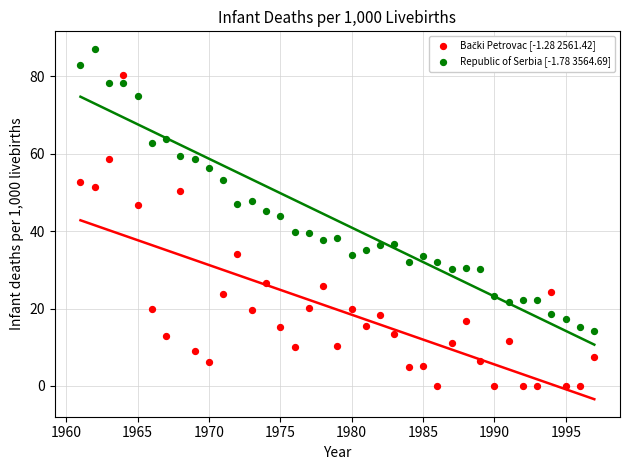

Across all data points, what is the range of Y values (max minus min)?

87.1